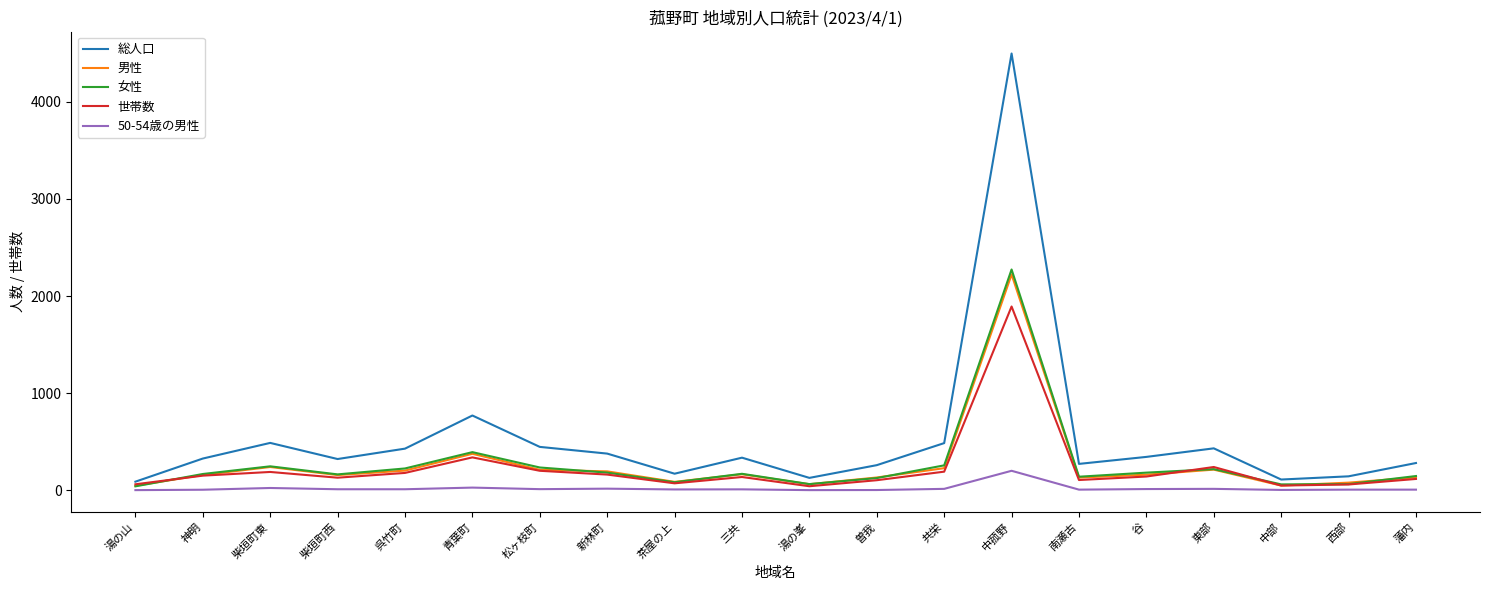

Which series changed the most between 新林町 and 中菰野?

総人口